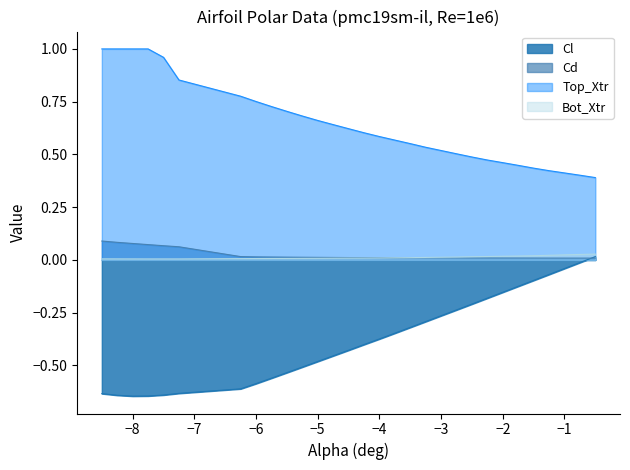

True or false: Cd and Top_Xtr cross at least once.

False